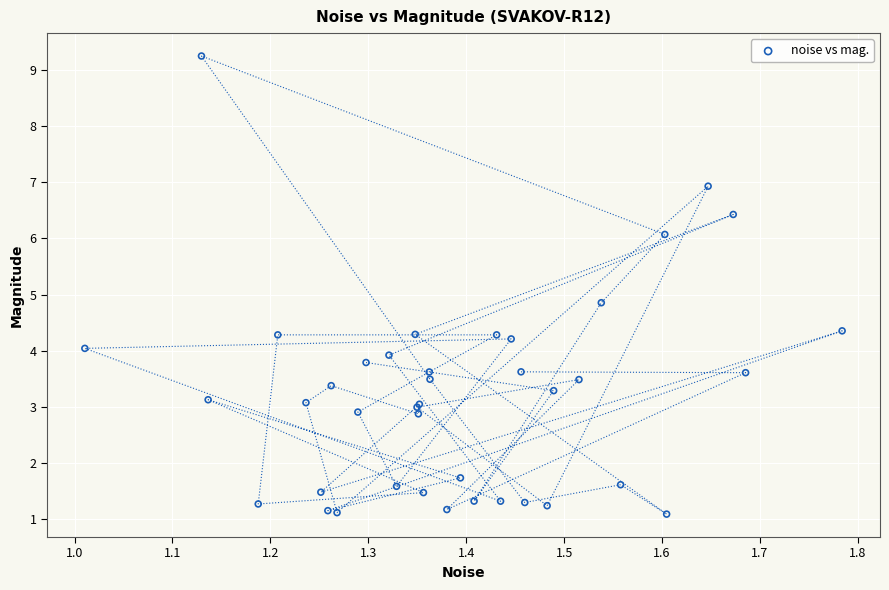

What Y value in the scatter plot is closest to 5?

4.9